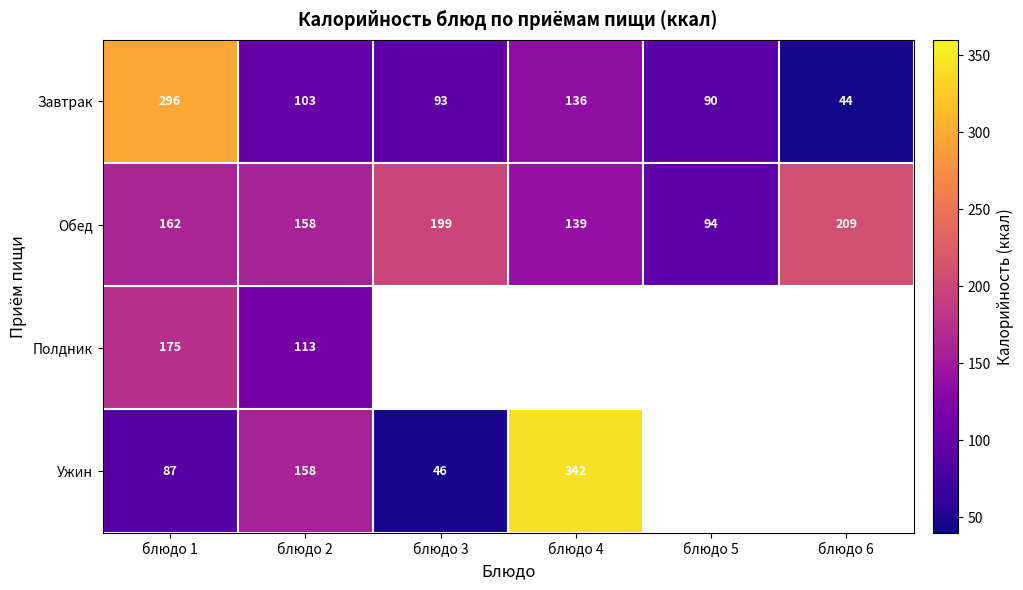

What is the minimum value shown in the chart?

44.0